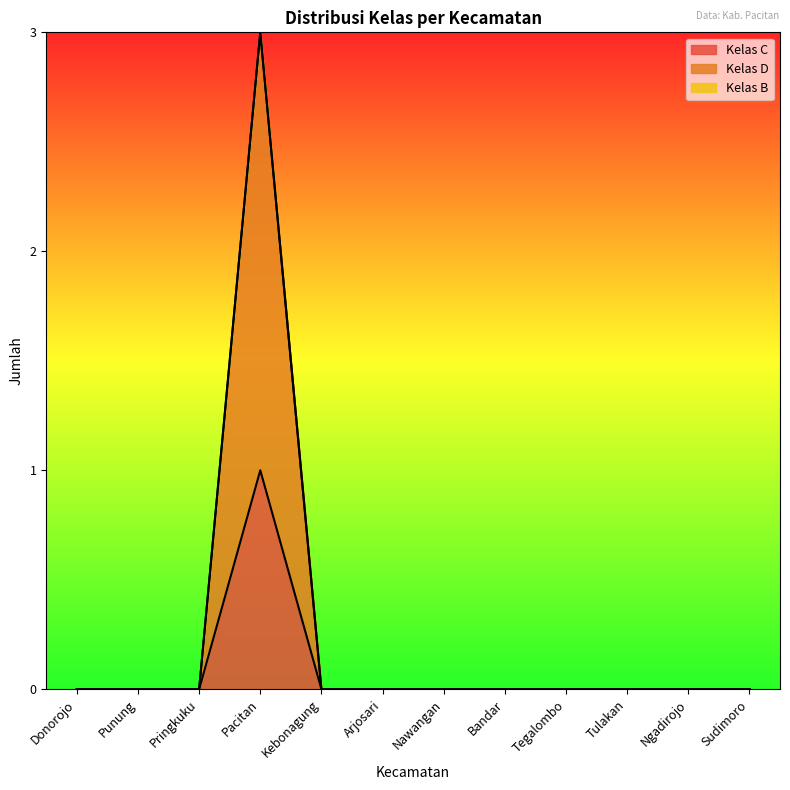

How many Kelas D values are between 0 and 1?

11